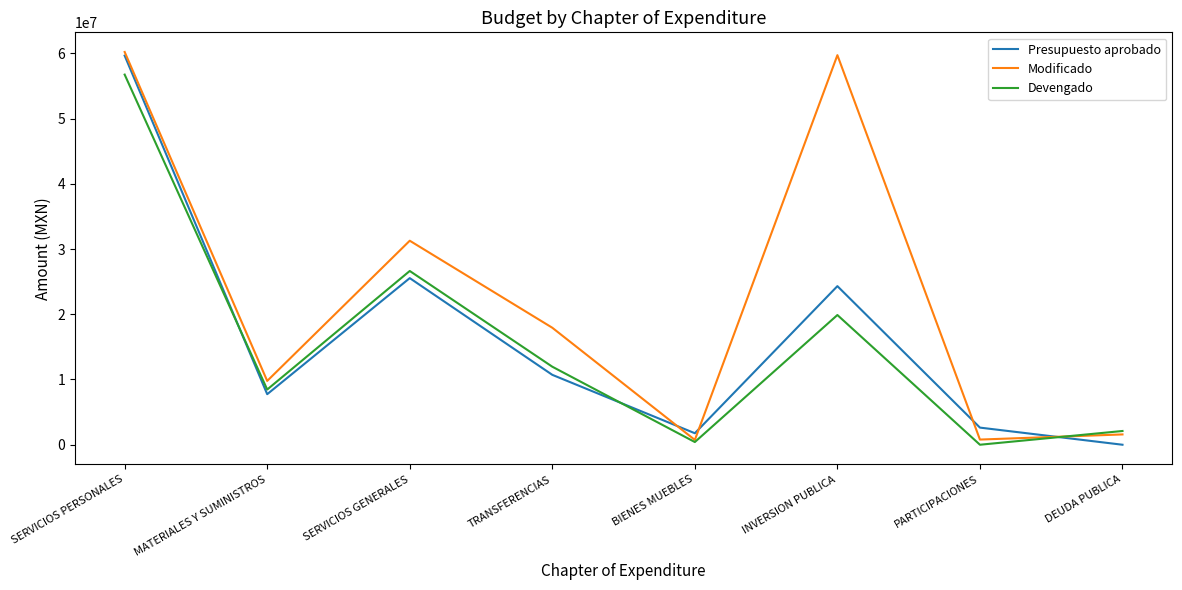

How many lines are shown in the chart?

3